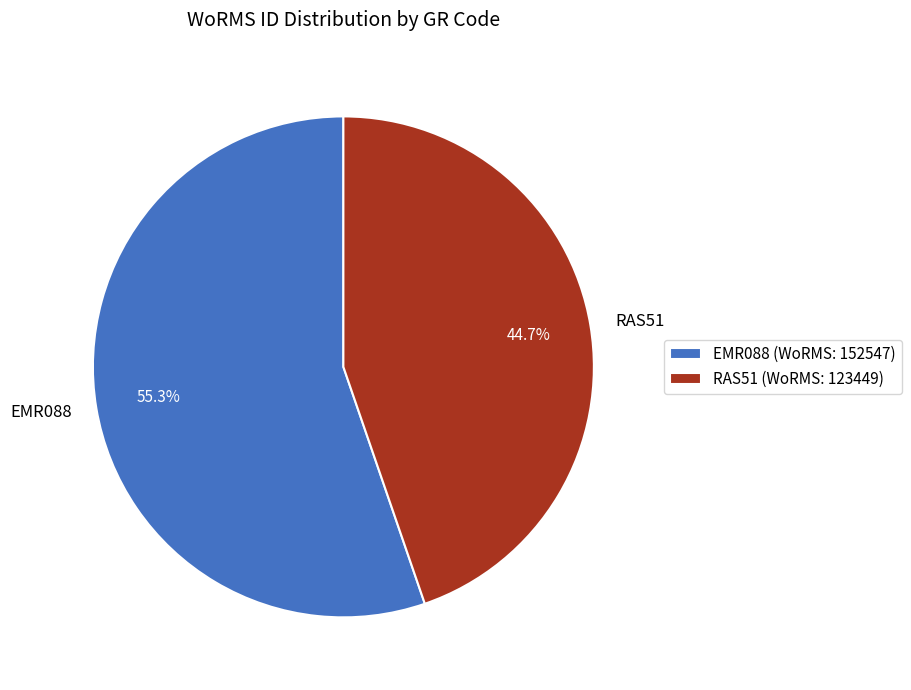

Rank the categories by value from lowest to highest.

RAS51, EMR088